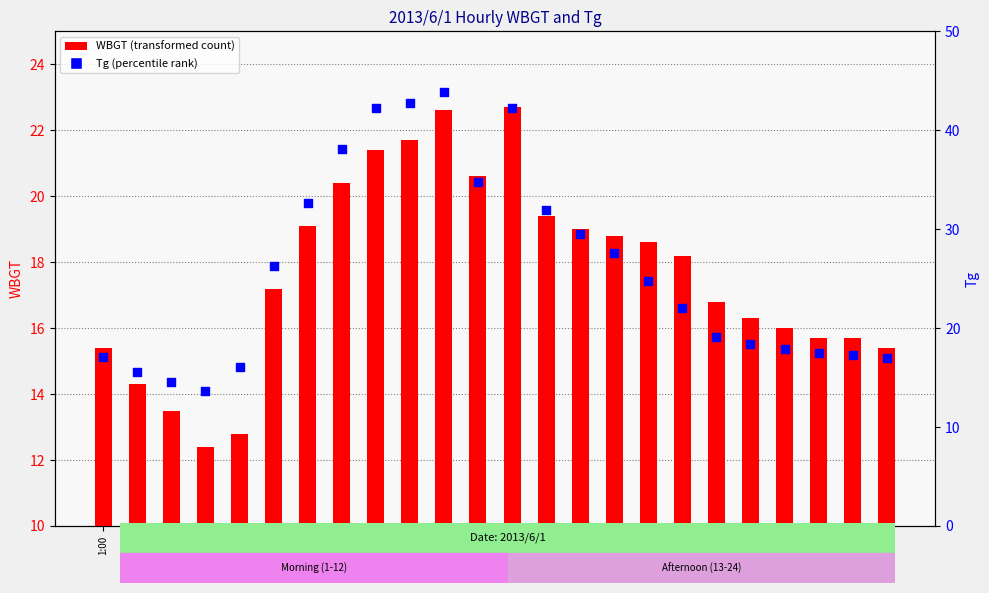

Is the value of WBGT at 10:00 greater than the value of Tg at 20:00?

Yes